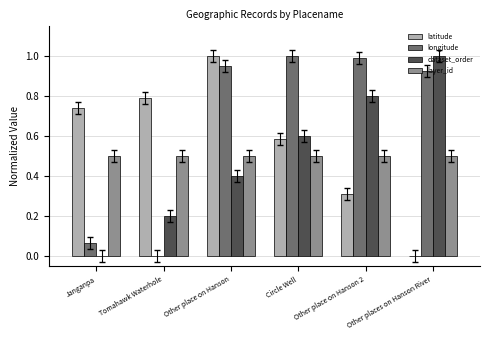

Which series has the largest total across all categories?

longitude